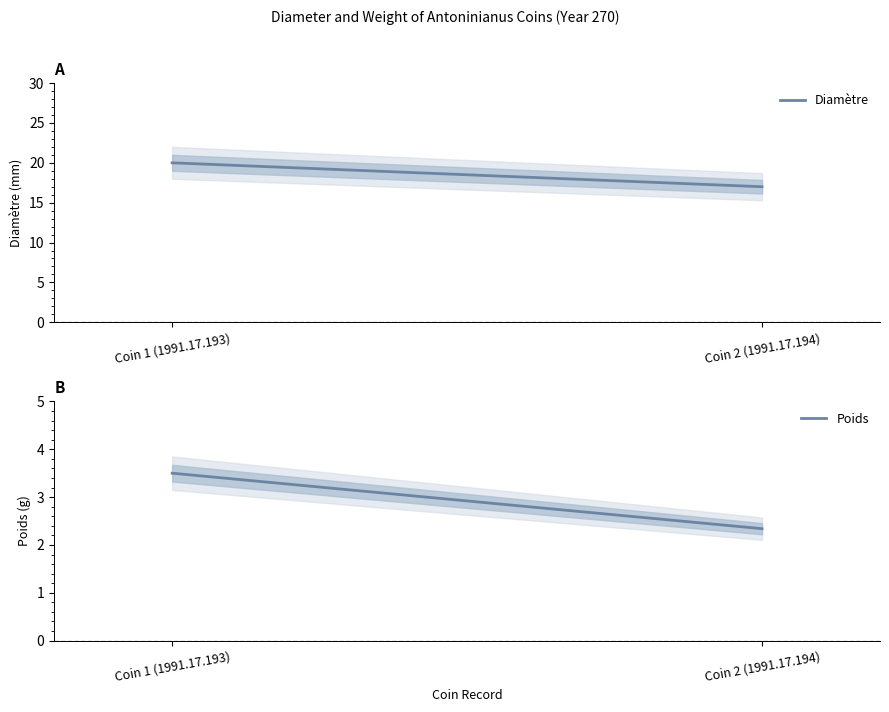

Does the chart have visible grid lines?

No